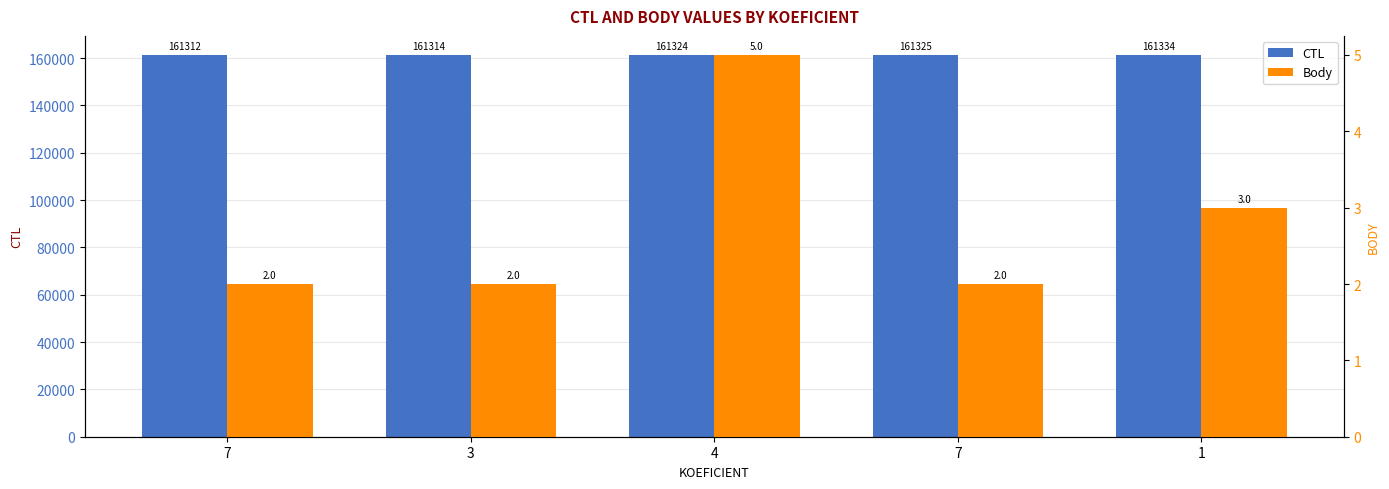

Rank the series at 3 from lowest to highest value.

Body, CTL